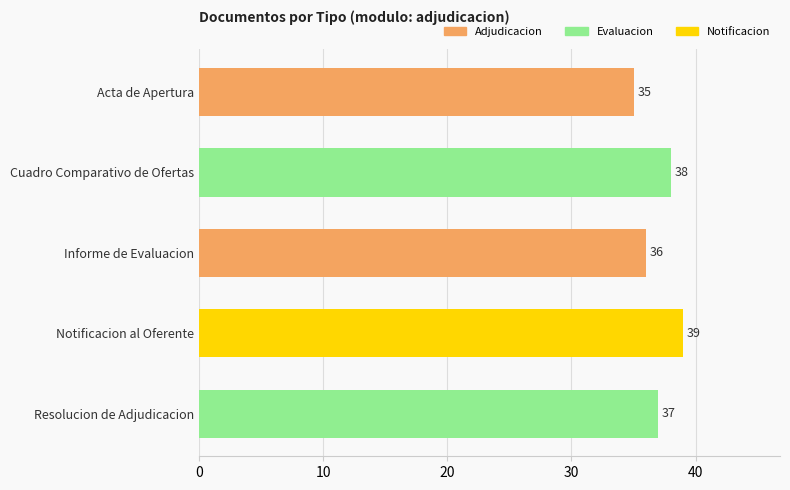

Rank the categories by value from lowest to highest.

Acta de Apertura, Informe de Evaluacion, Resolucion de Adjudicacion, Cuadro Comparativo de Ofertas, Notificacion al Oferente